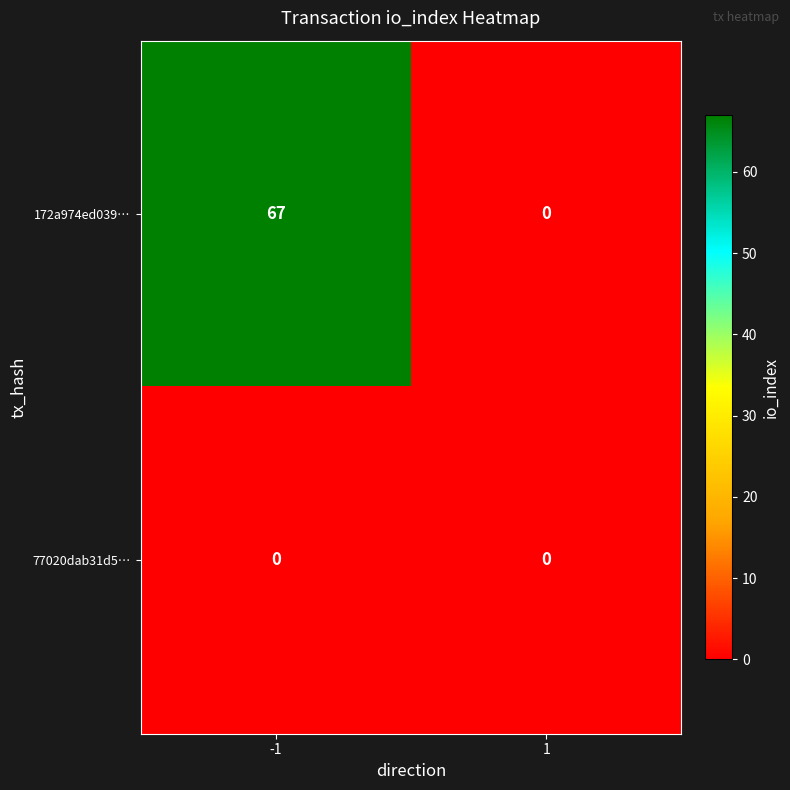

What is the highest value of the 172a974ed039… series?

67